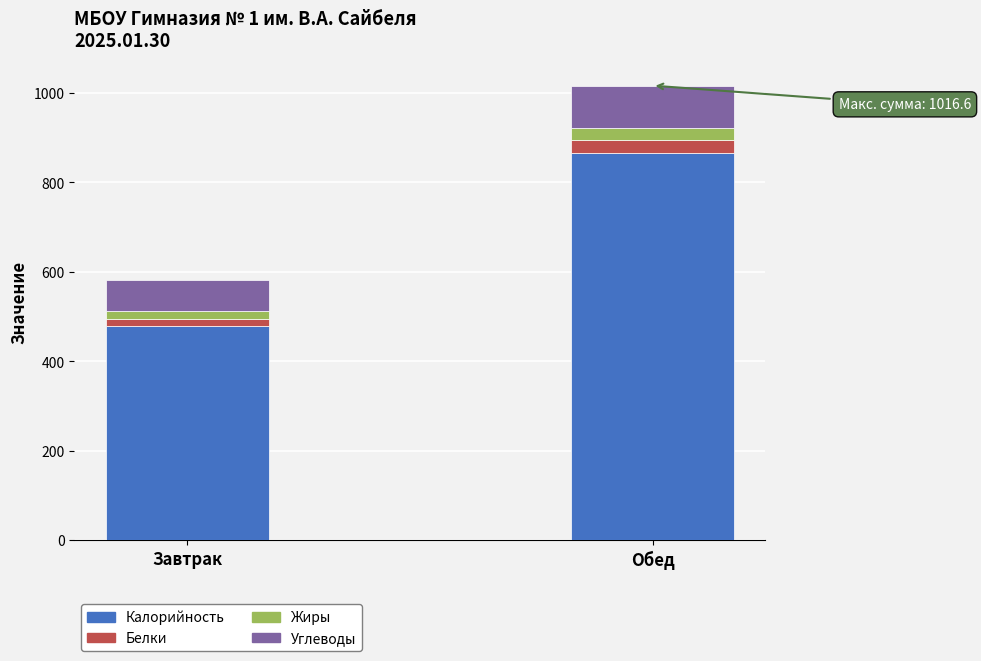

How many bars are there in total?

2